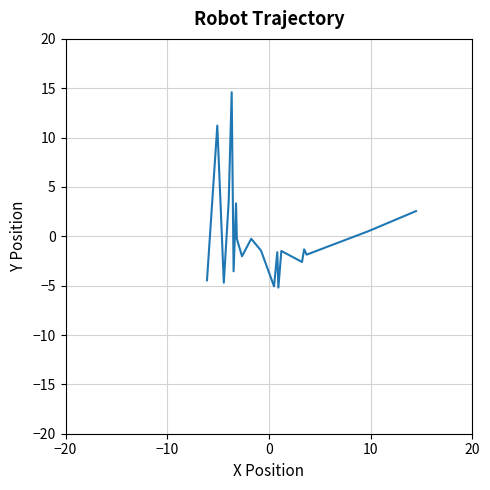

What is the difference between the second highest and second lowest values?

16.3